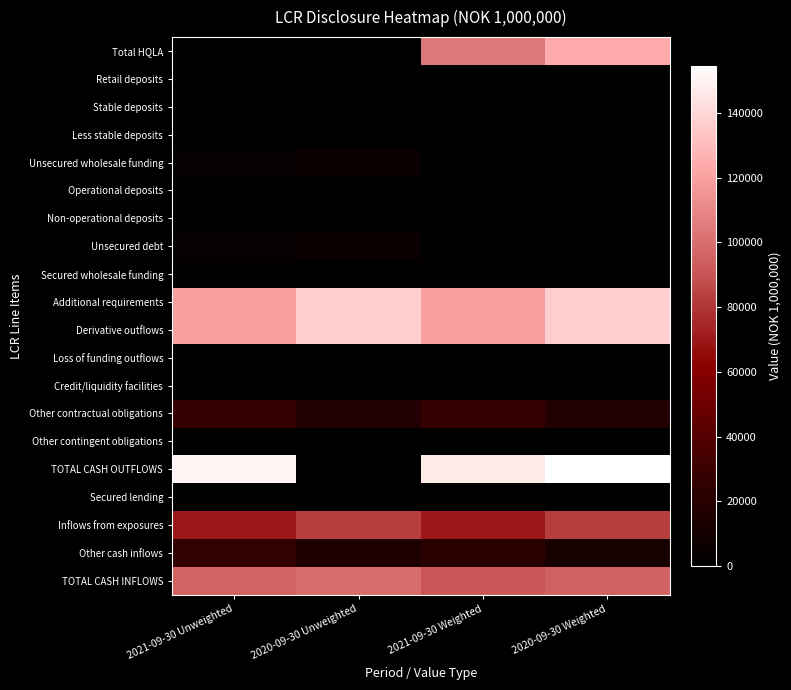

Which series changed the most between 2021-09-30 Unweighted and 2020-09-30 Unweighted?

TOTAL CASH OUTFLOWS